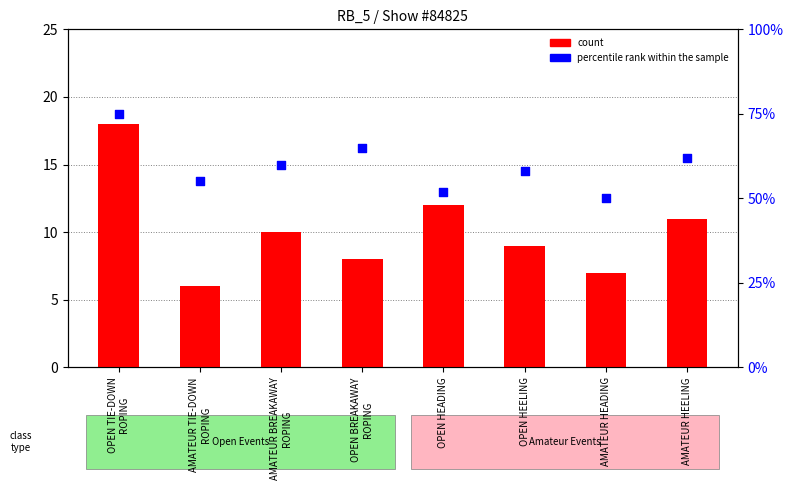

At how many categories does at least one series exceed 16?

8